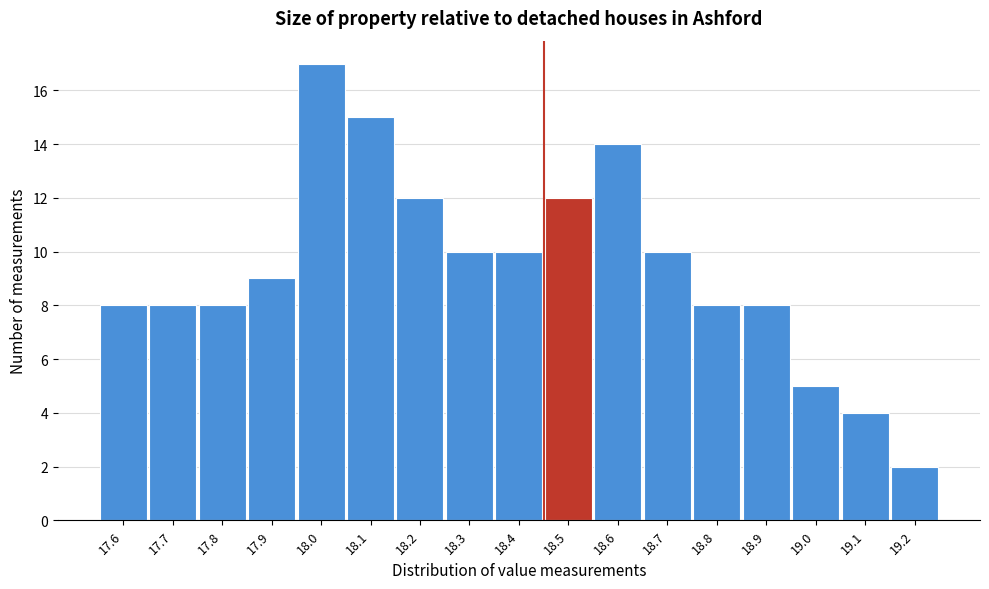

Reading left to right, extract all data points from this chart.

8	8	8	9	17	15	12	10	10	12	14	10	8	8	5	4	2